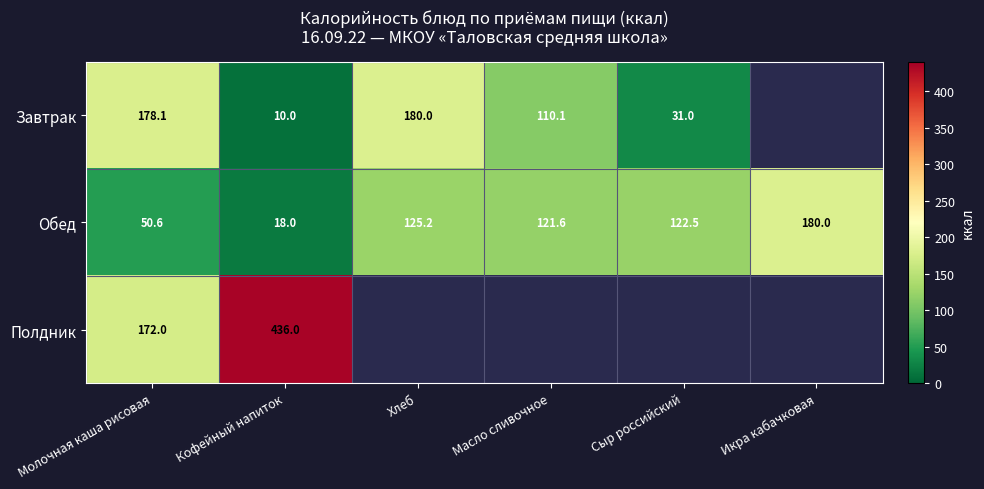

Where does the Обед series first go above 122?

Хлеб